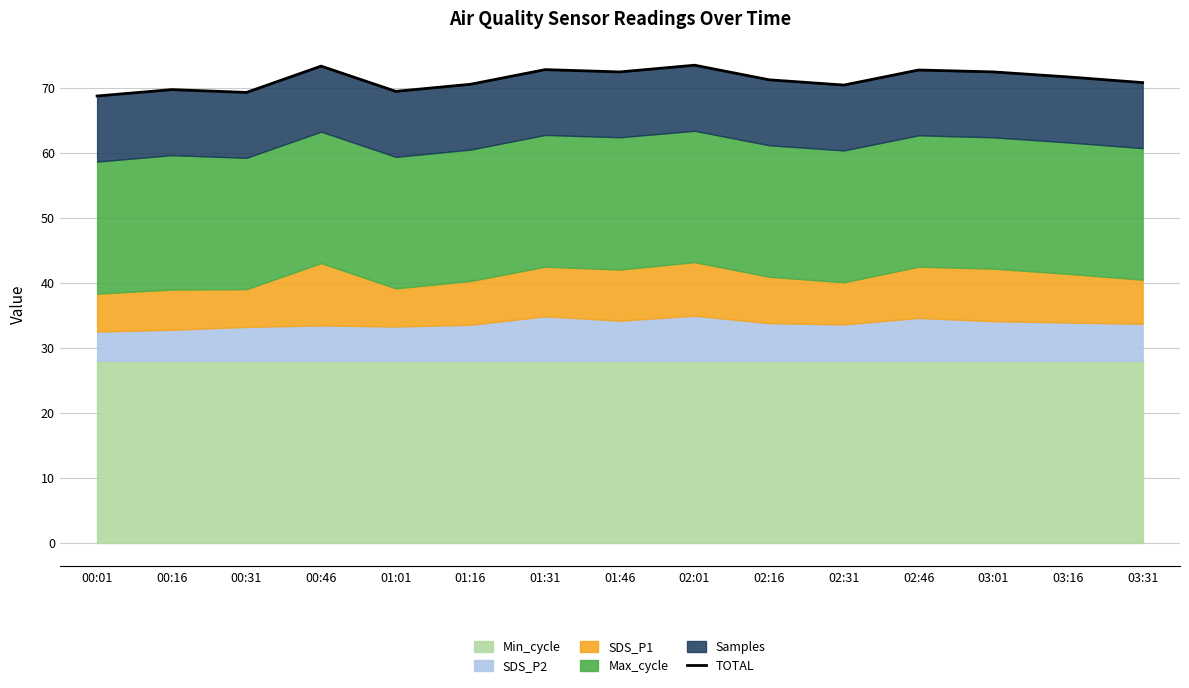

How many data points are less than 71?

7